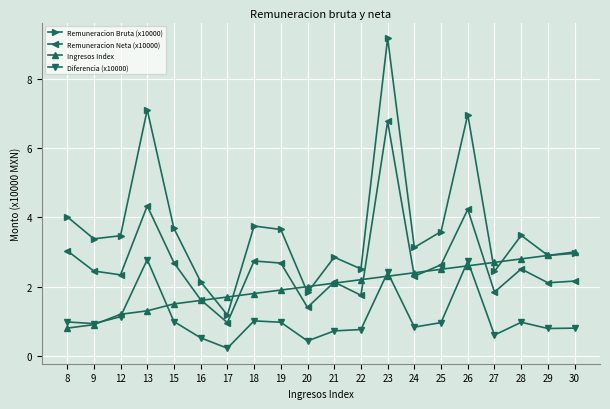

The Ingresos Index series shows 1.9 at 19. True or false?

True